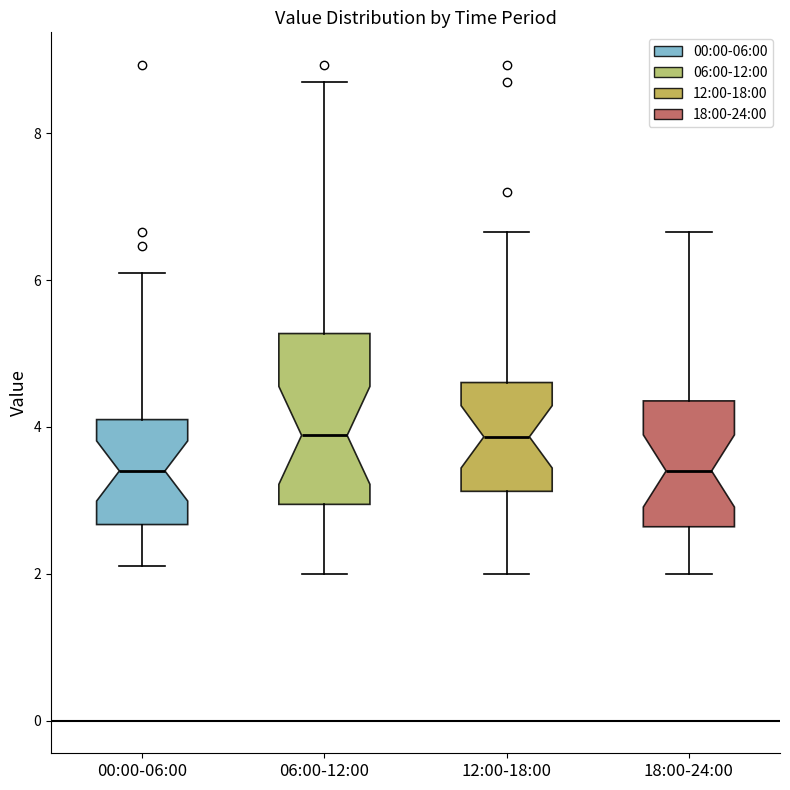

Where does the lower whisker of the box for 06:00-12:00 end on the y-axis? The values are not printed on the chart, so give them approximately, as read against the axis.

2.0